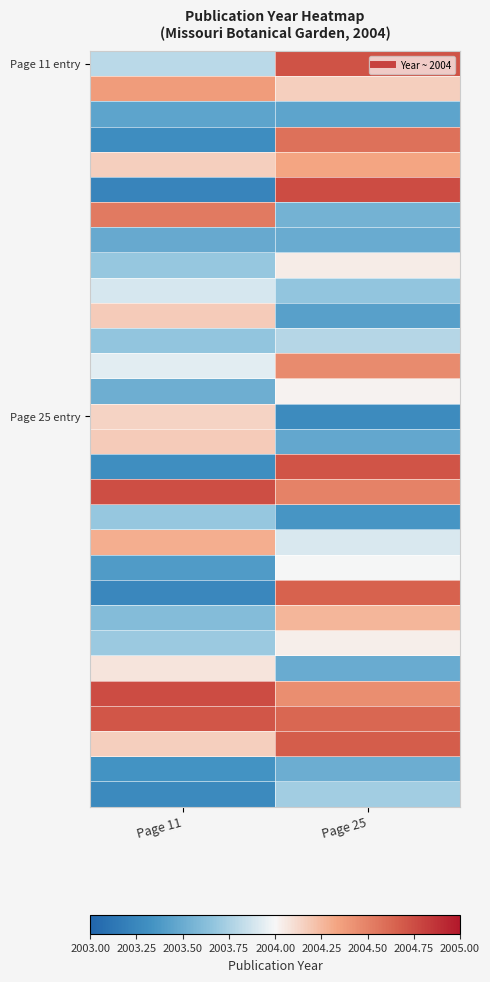

Which category has the highest value across all series?

Page 25